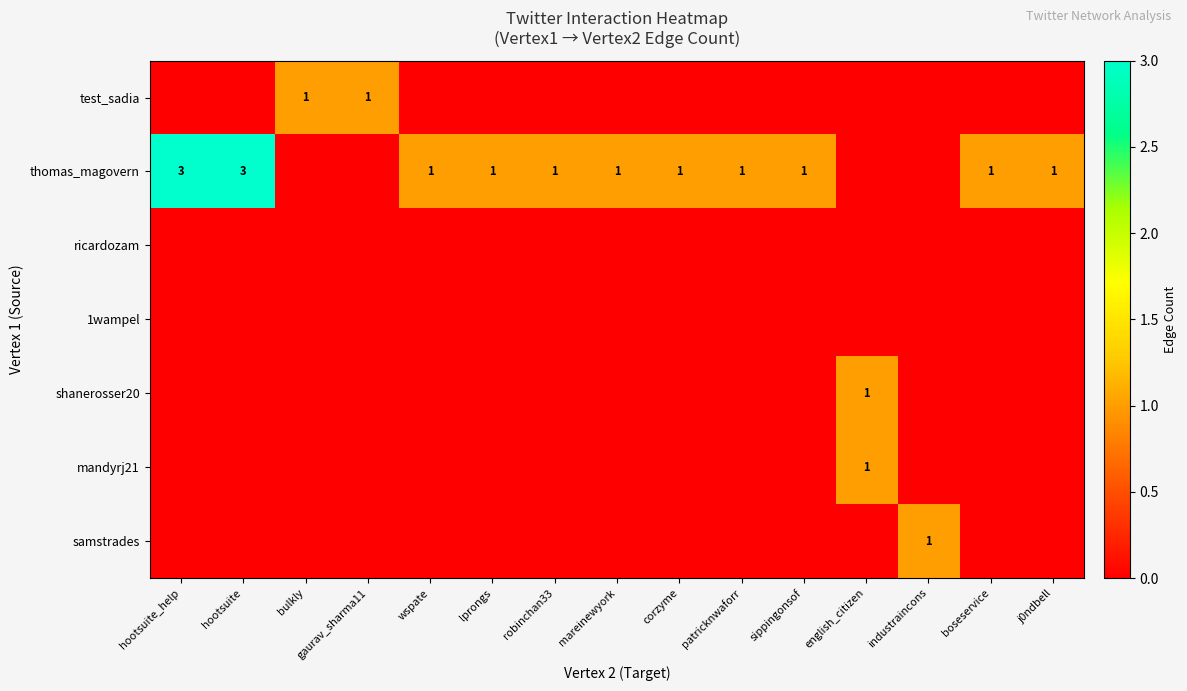

Between robinchan33 and j0ndbell, which is larger?

robinchan33